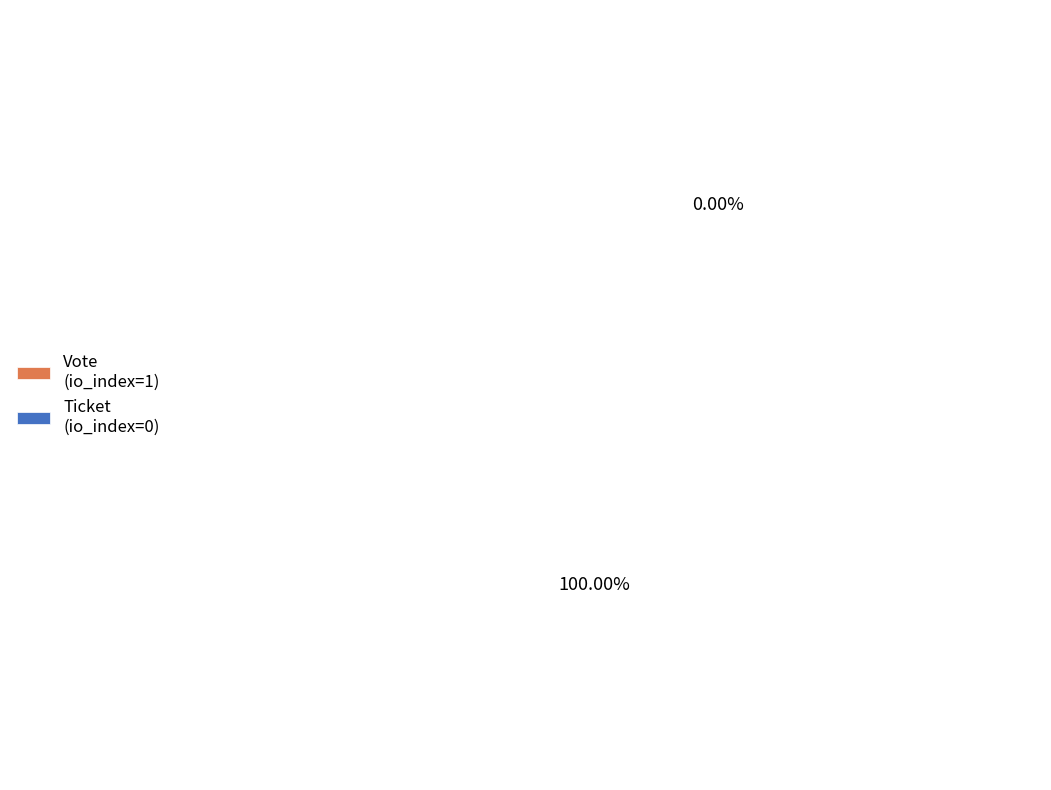

What is the change in value from Vote (io_index=1) to Ticket (io_index=0)?

-1